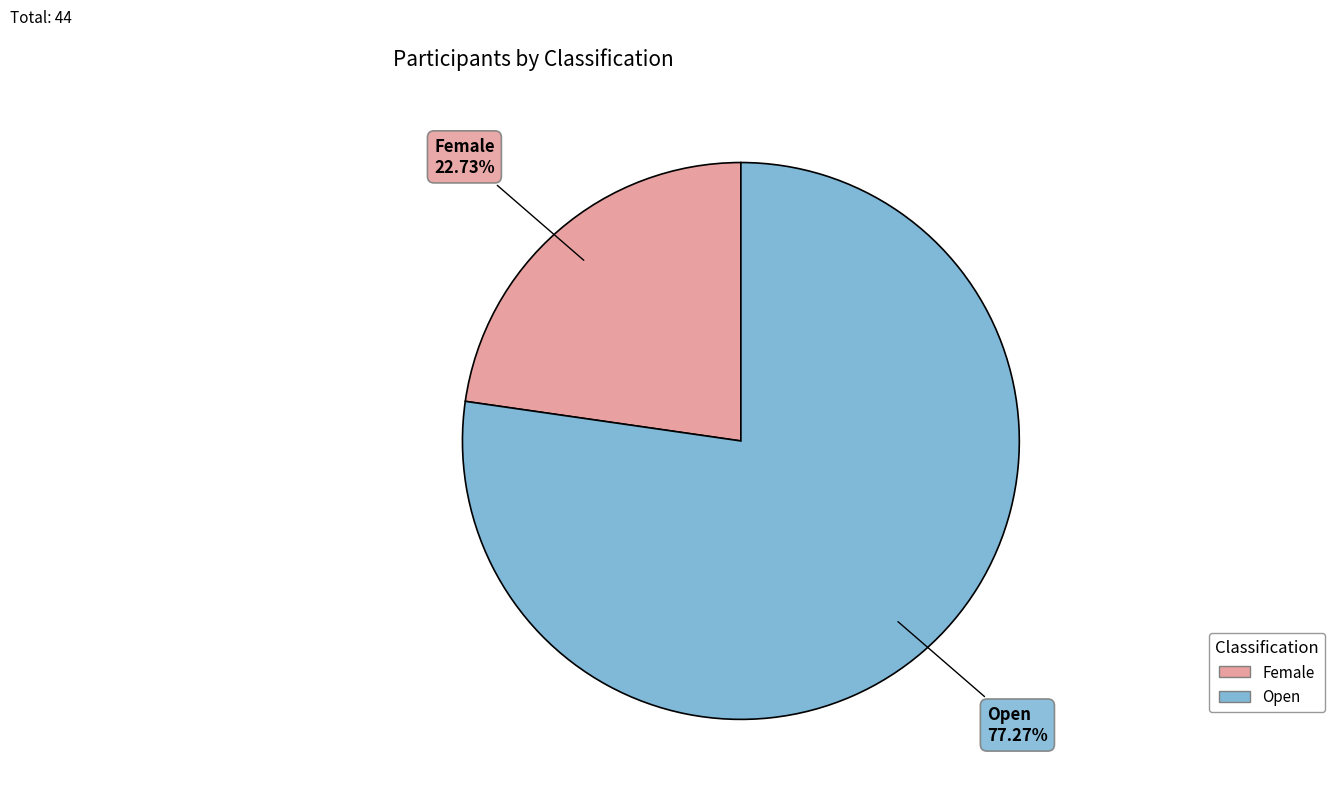

Is there a majority slice in this chart?

Yes